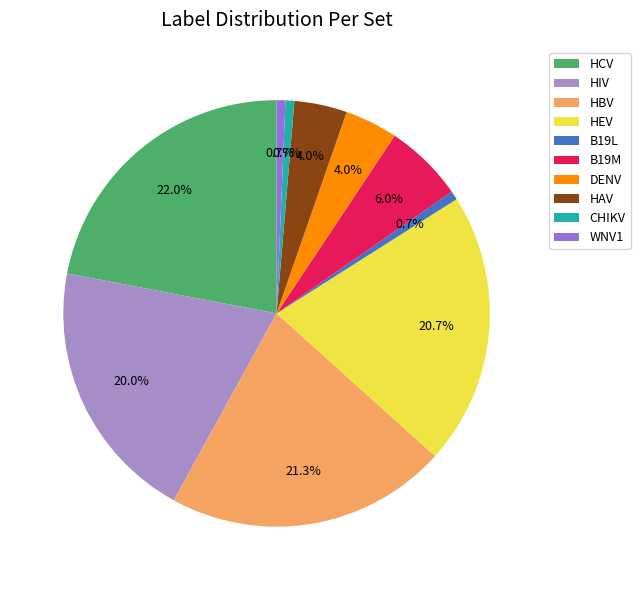

Which has a higher value, DENV or HIV?

HIV